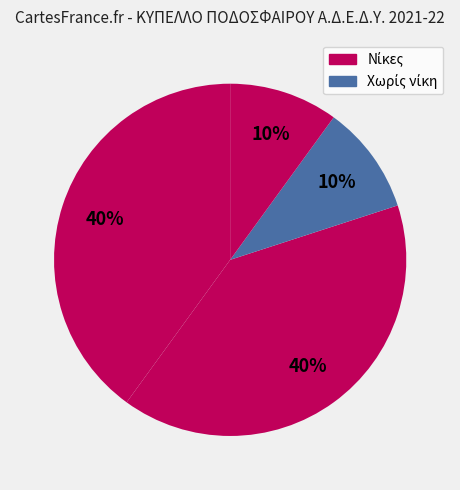

Count the number of slices in the pie.

4